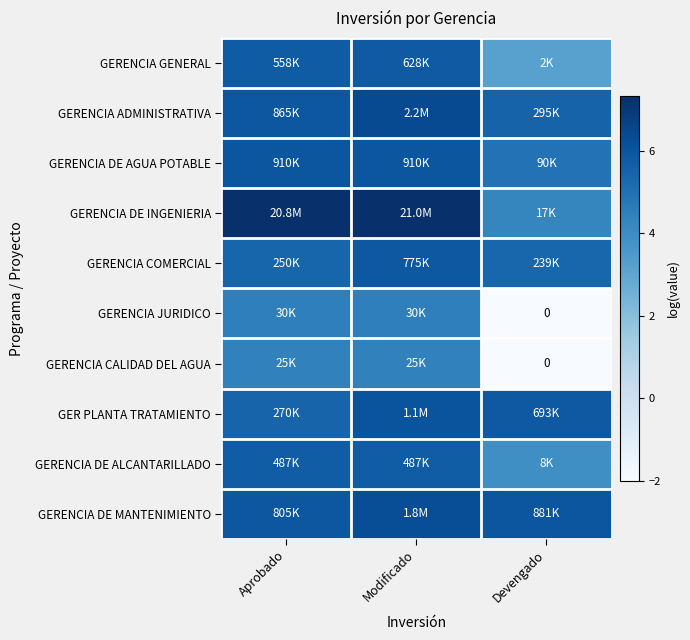

What is the greatest value displayed?

7.3